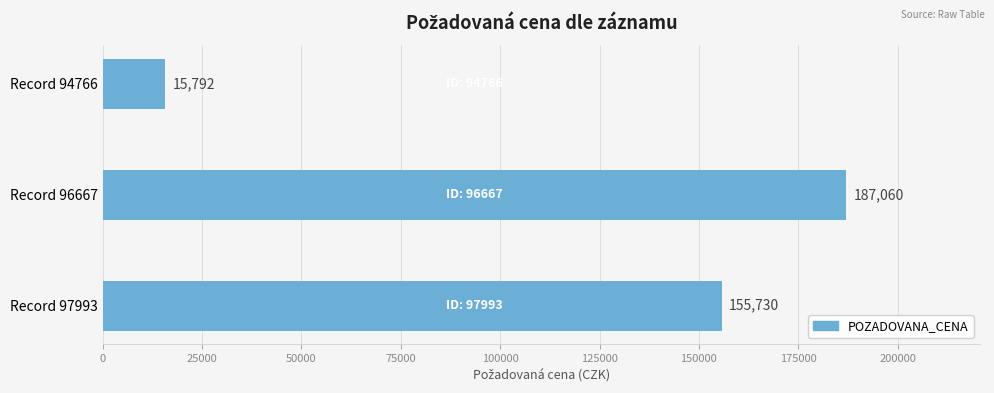

At which category does the chart reach its peak across all series?

Record 96667